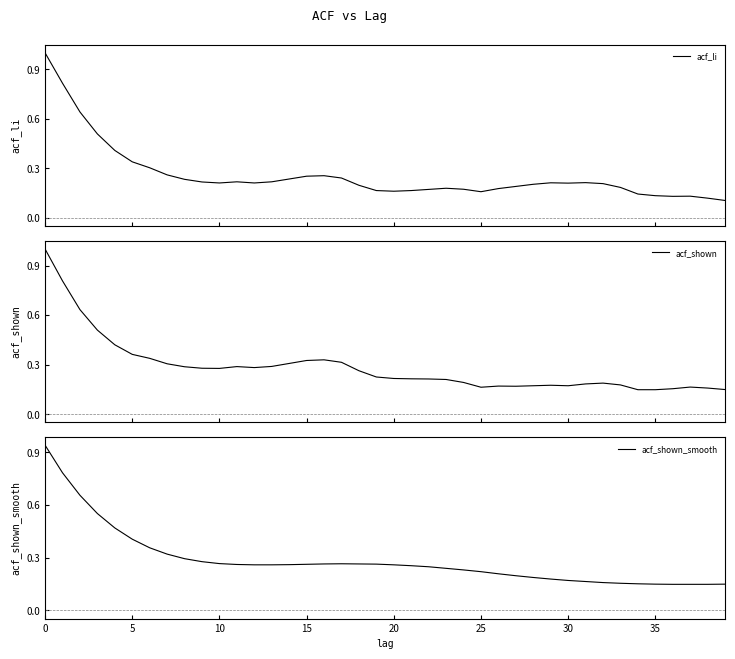

What is the label of the 16th point from the right?

24